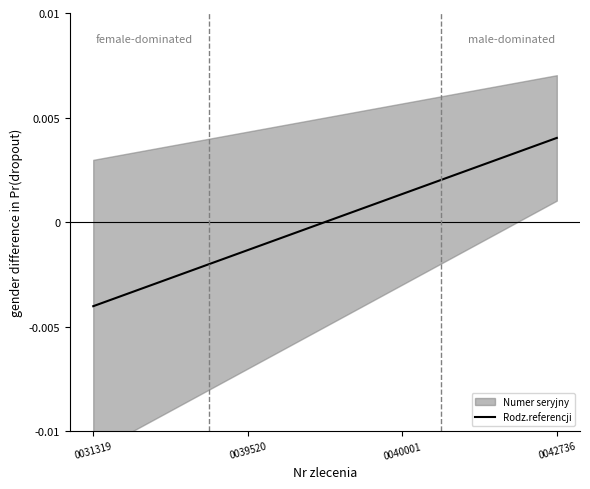

Rank the categories by value from lowest to highest.

0031319, 0039520, 0040001, 0042736